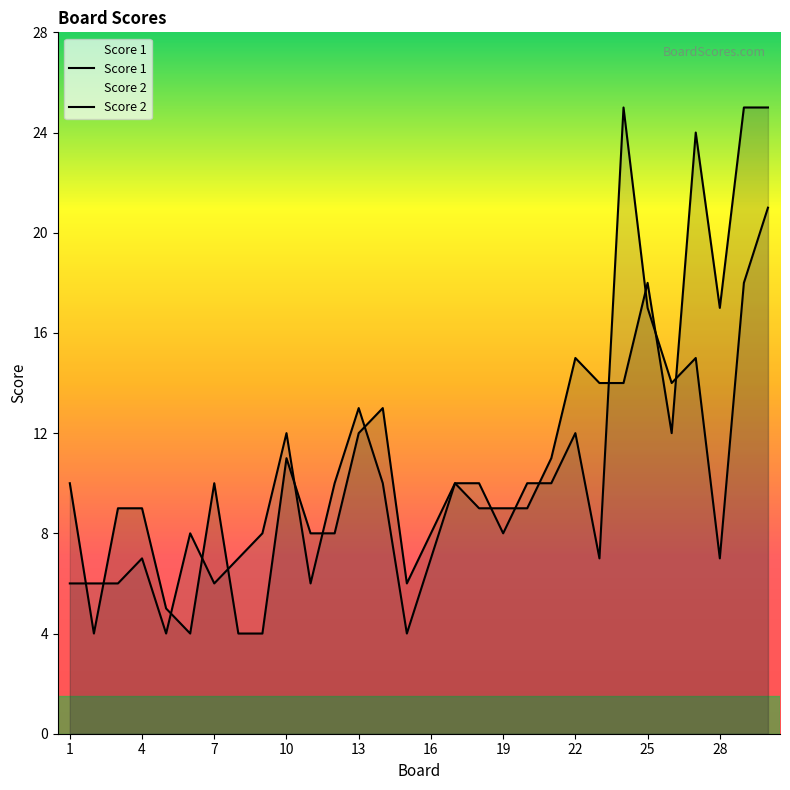

What is the greatest value displayed?

25